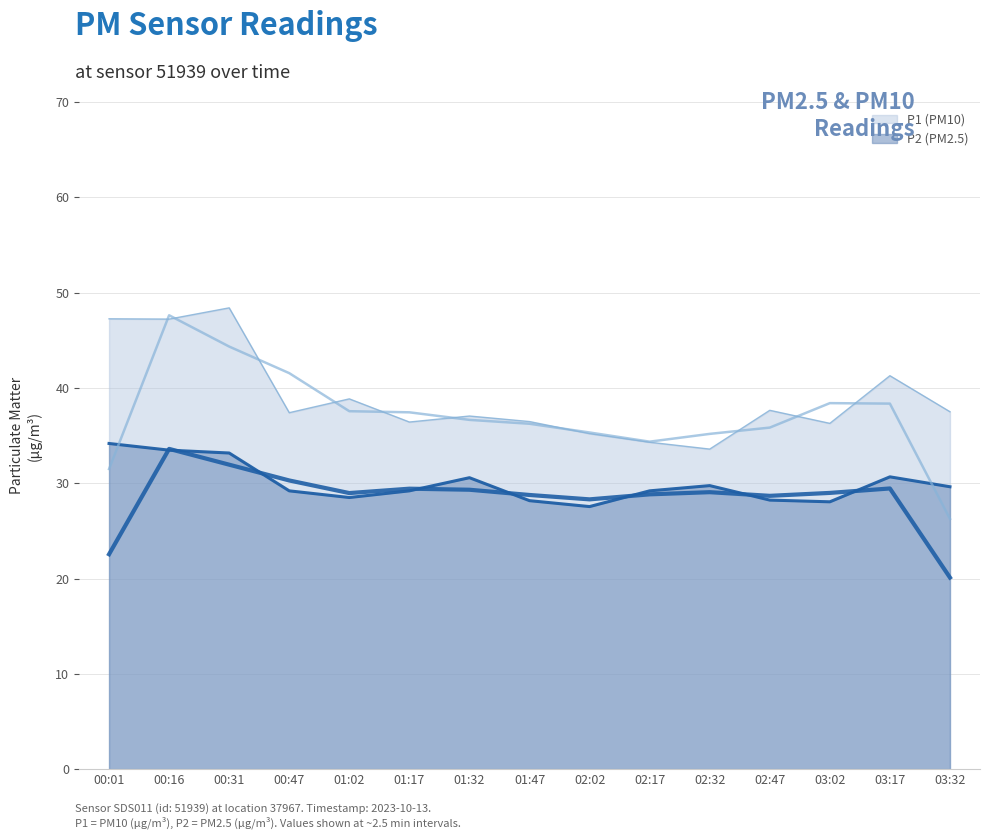

What is the average value of the P1 series?

39.0